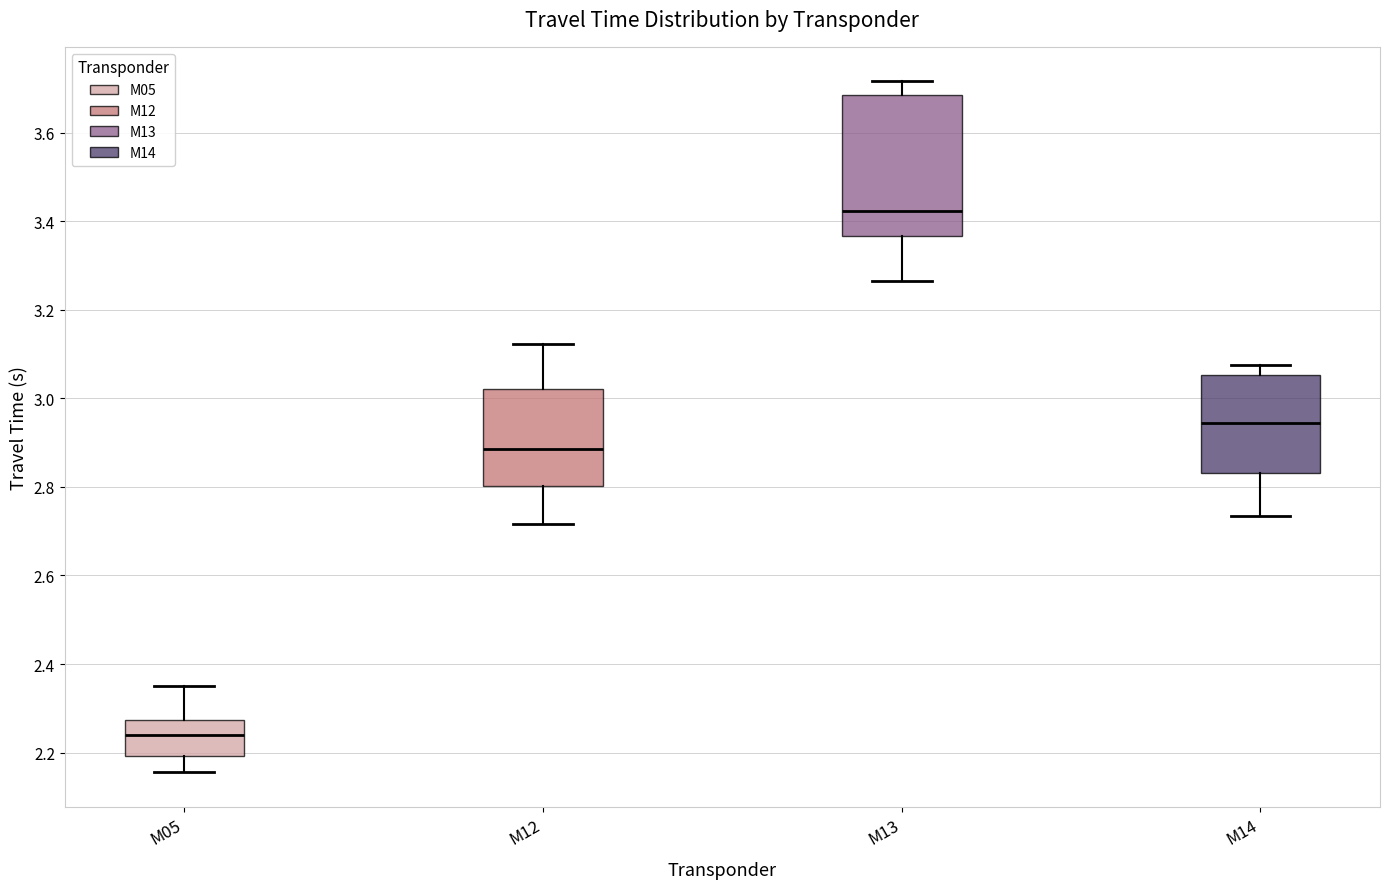

Which box has the lowest median line?

M05